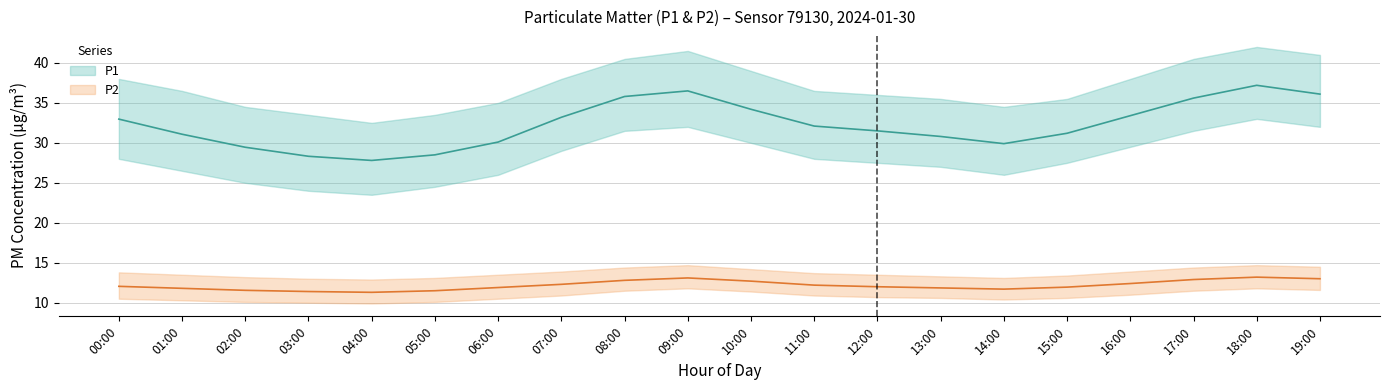

What is the label of the 5th point from the left?

04:00